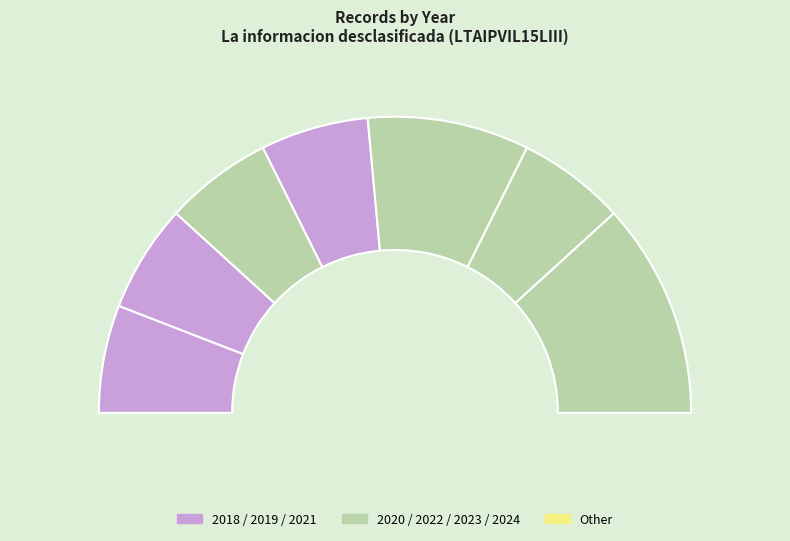

Does 2023 account for over 50% of the chart?

No